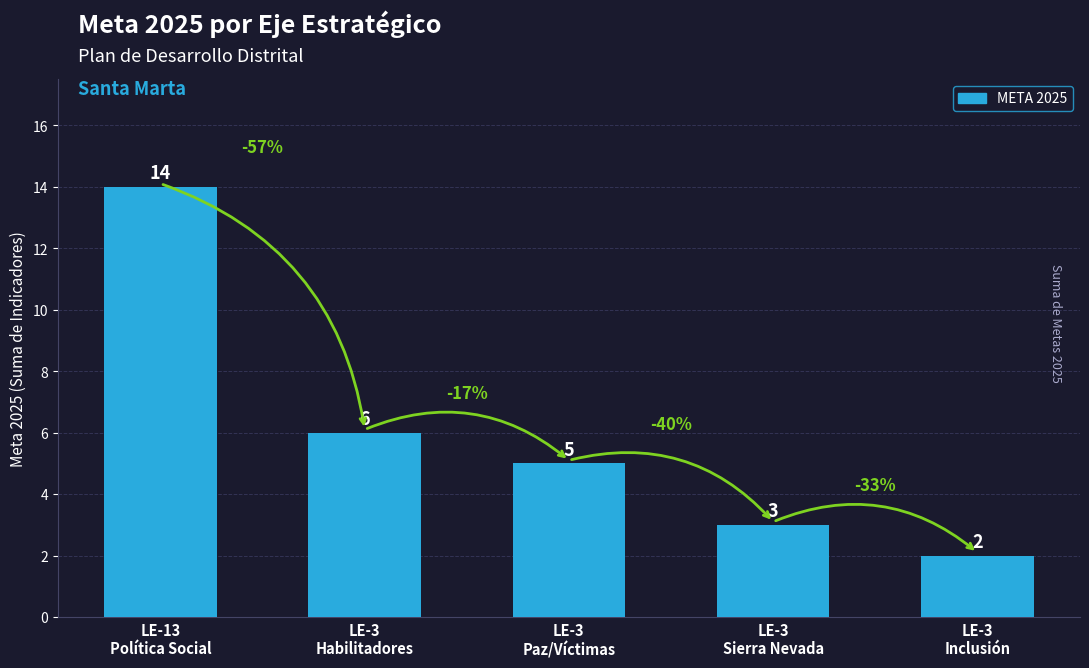

What position from the right is LE-3
Inclusión?

1